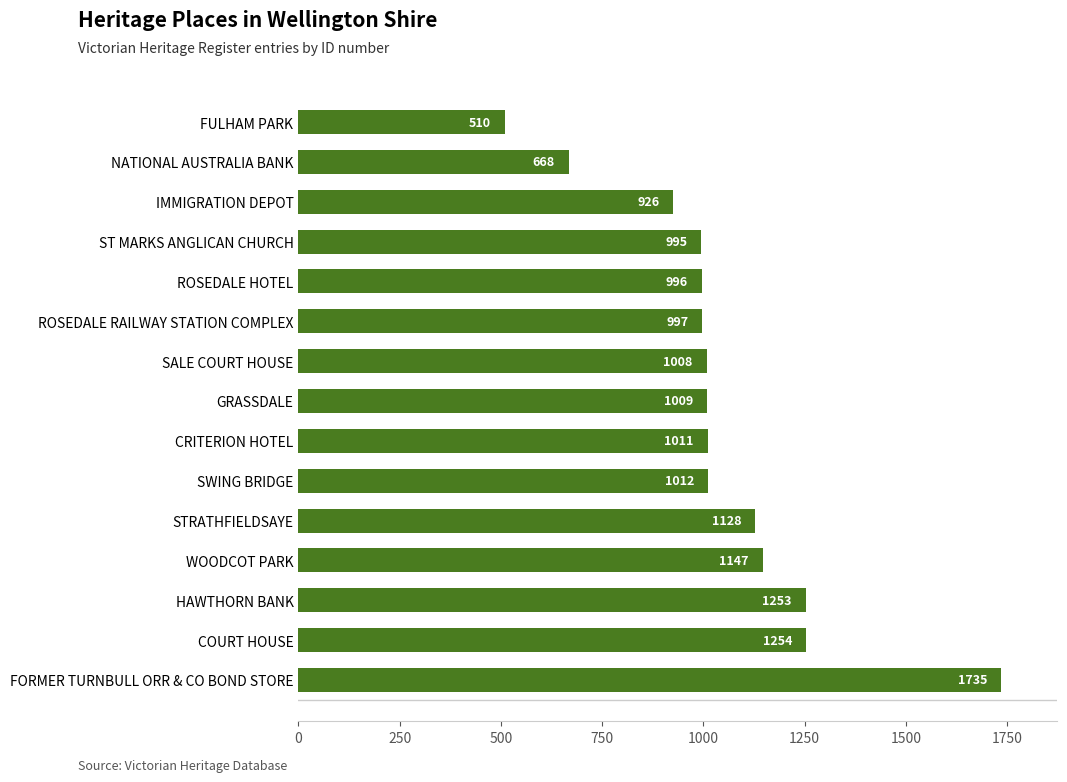

What is the ratio of the value at CRITERION HOTEL to the value at WOODCOT PARK?

0.9